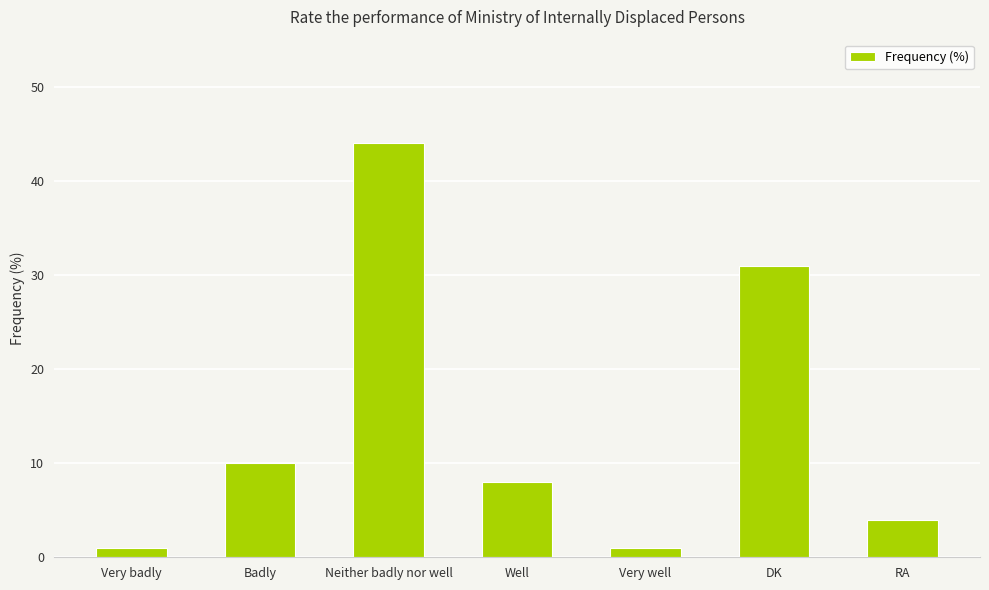

Where is the data nearest to the value 22?

DK